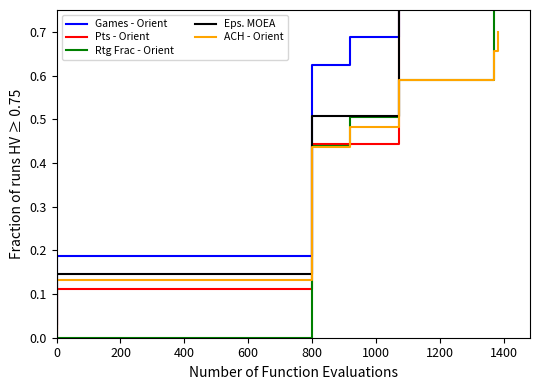

True or false: ACH - Orient has a value of 0.1 at 0.

True